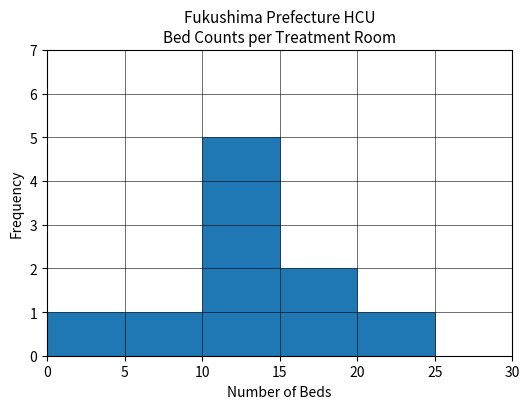

Reading left to right, transcribe this chart: for each bar, give the range it covers on the x-axis and its height. The values are not printed on the chart, so give them approximately, as read against the axis.

0 to 5: 1
5 to 10: 1
10 to 15: 5
15 to 20: 2
20 to 25: 1